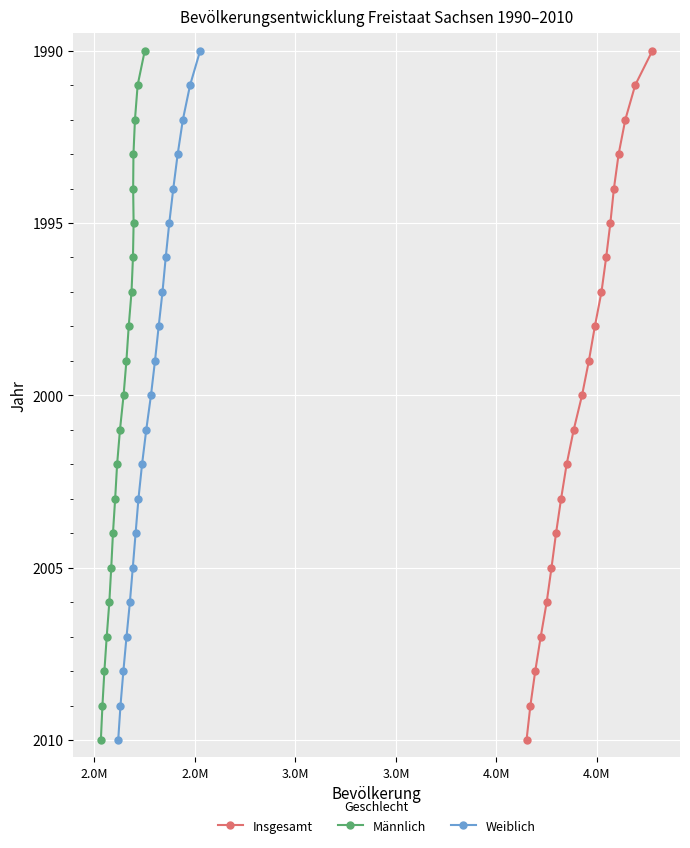

What is the value of the Weiblich point at the 5th from the left?

2006